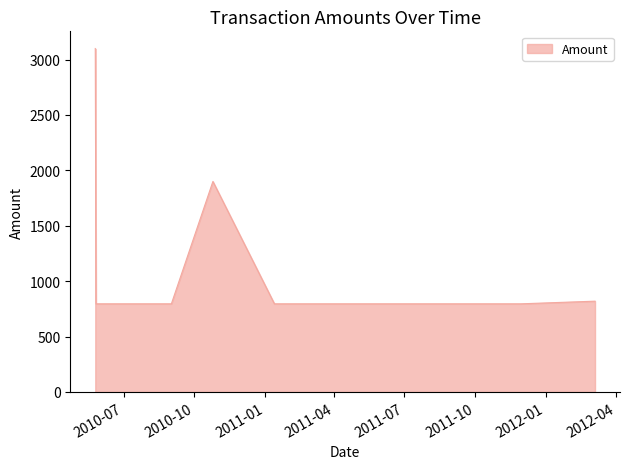

What is the difference between the maximum and minimum values?

2304.3